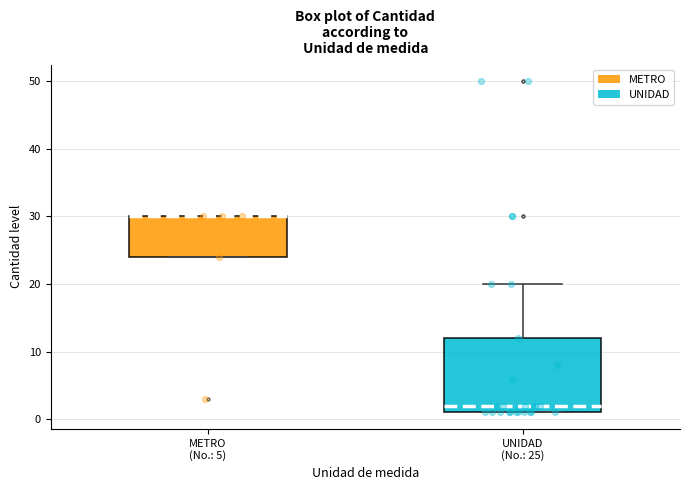

Reading left to right, read every box against the y-axis: the position of its median line, the range the box covers, and the ends of its whiskers. The values are not printed on the chart, so give them approximately, as read against the axis.

METRO (No.: 5): median 30 (drawn on the box's upper edge), box 24 to 30, whiskers 24 to 30
UNIDAD (No.: 25): median 2, box 1 to 12, whiskers 1 to 20